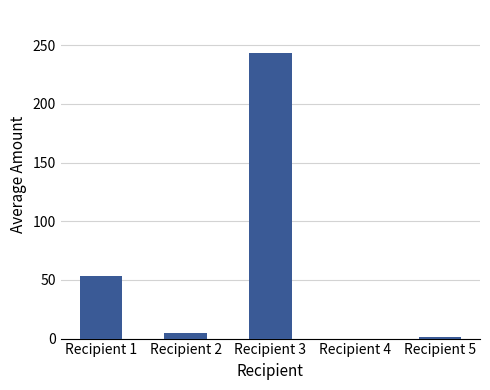

Is it true that the value at Recipient 3 is 243.3?

True